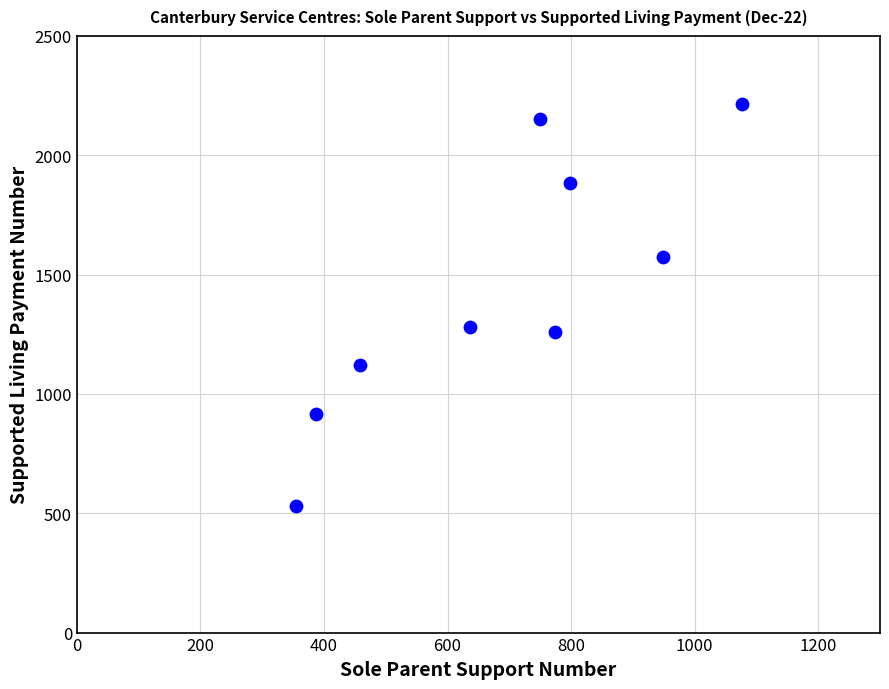

What is the average X value?

687